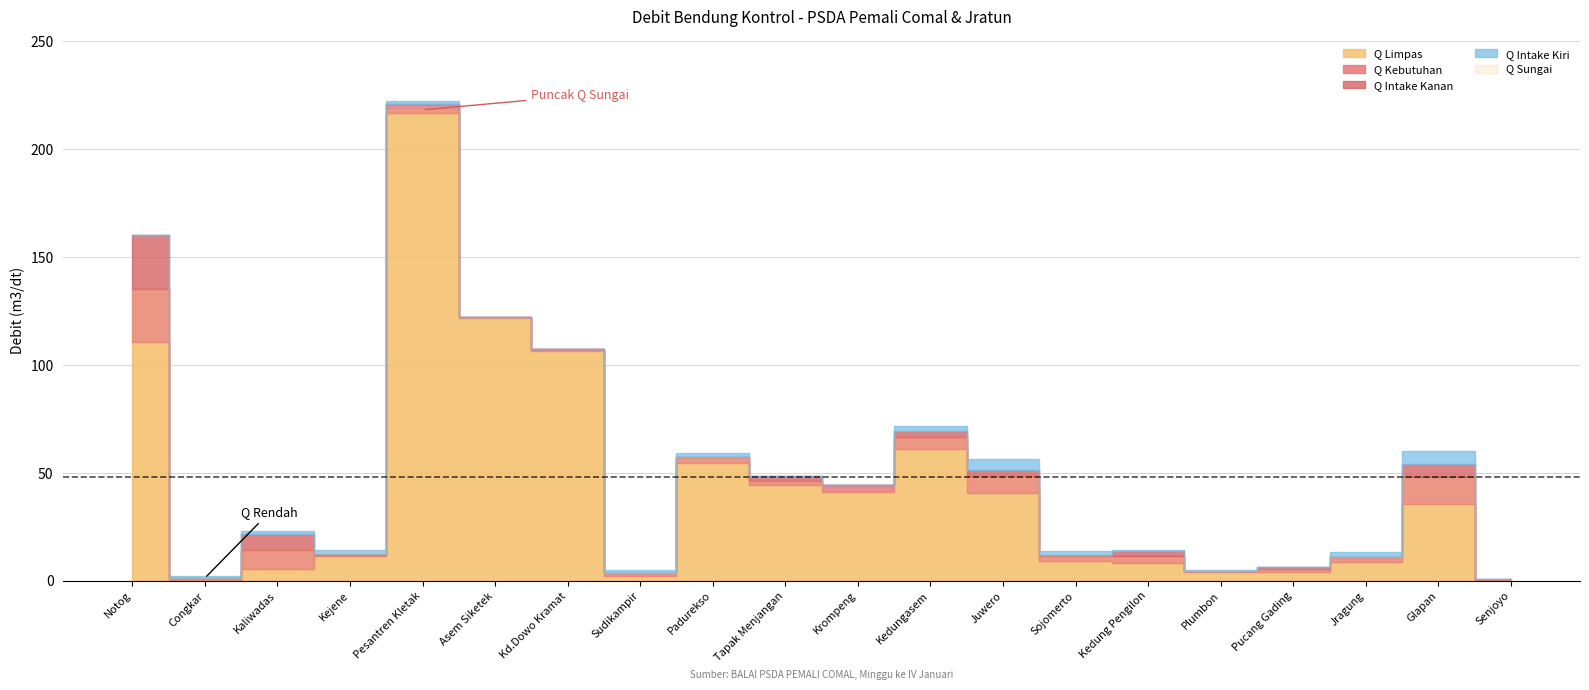

Between which two adjacent categories do Q Kebutuhan and Q Limpas first intersect?

Notog and Congkar